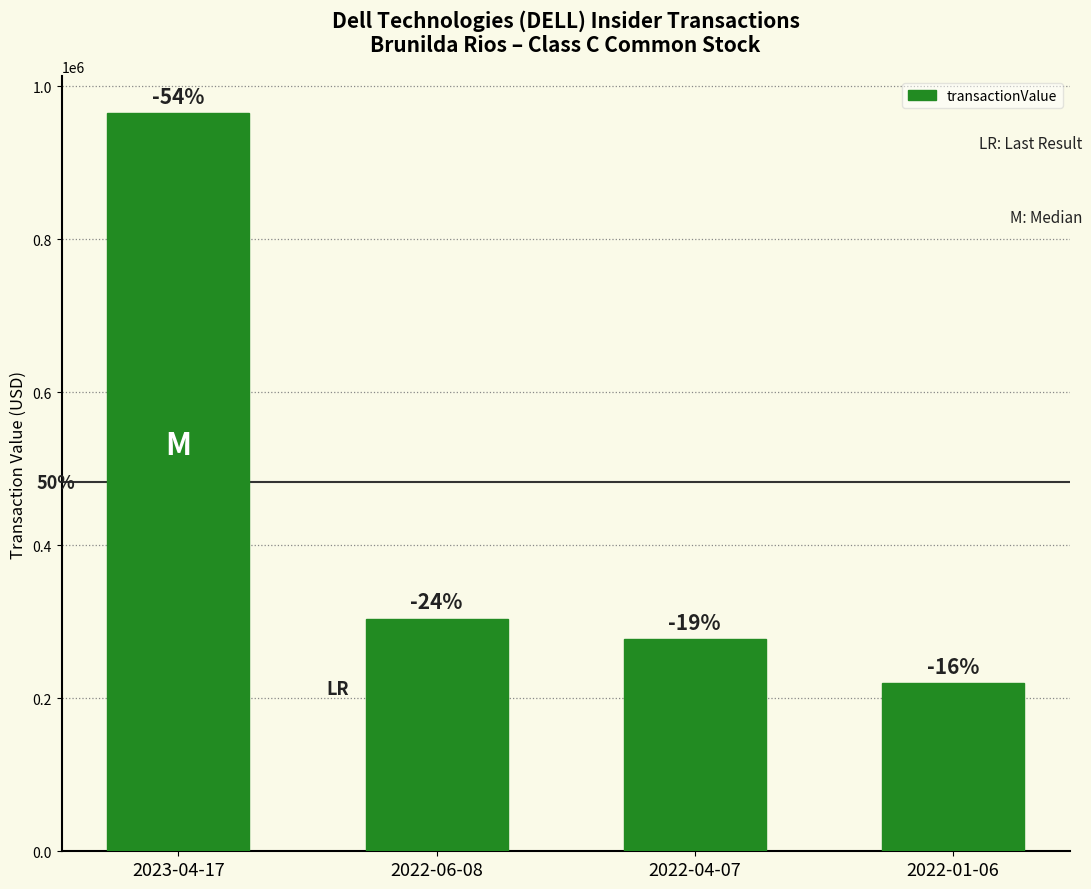

What is the ratio of the value at 2022-01-06 to the value at 2023-04-17?

0.2